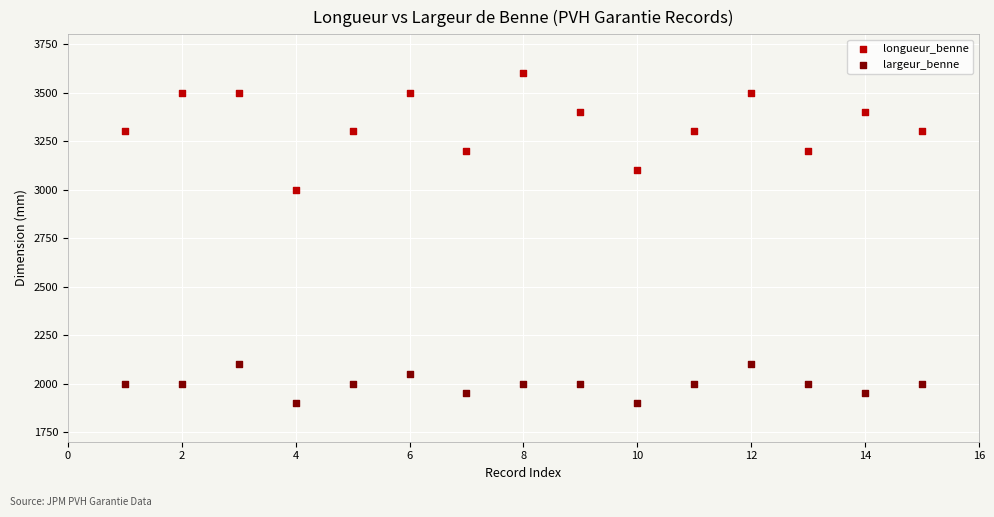

Across all series, what Y value is closest to 2750?

3000